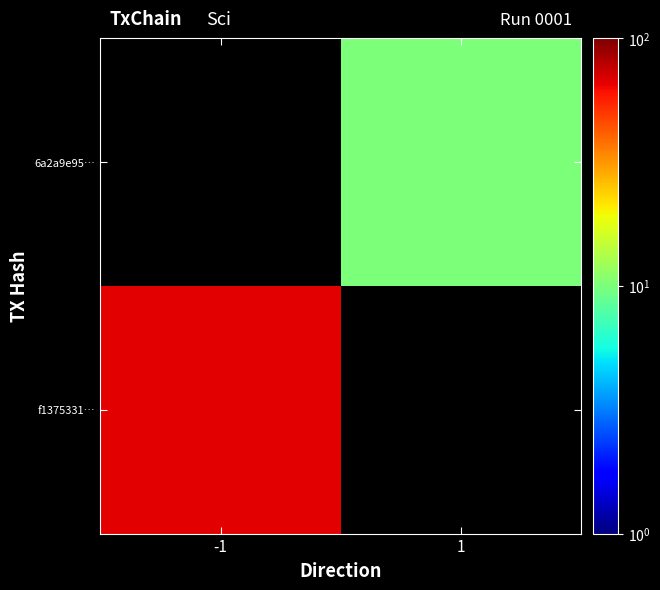

Rank the categories by f1375331… value from highest to lowest.

-1, 1